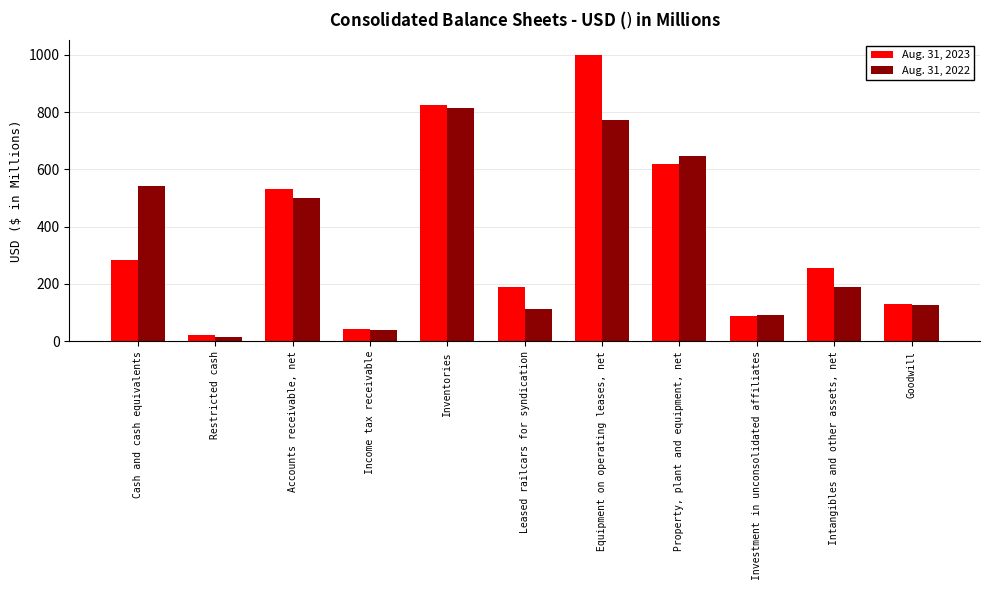

True or false: Aug. 31, 2023 has a value of 72.1 at Goodwill.

False